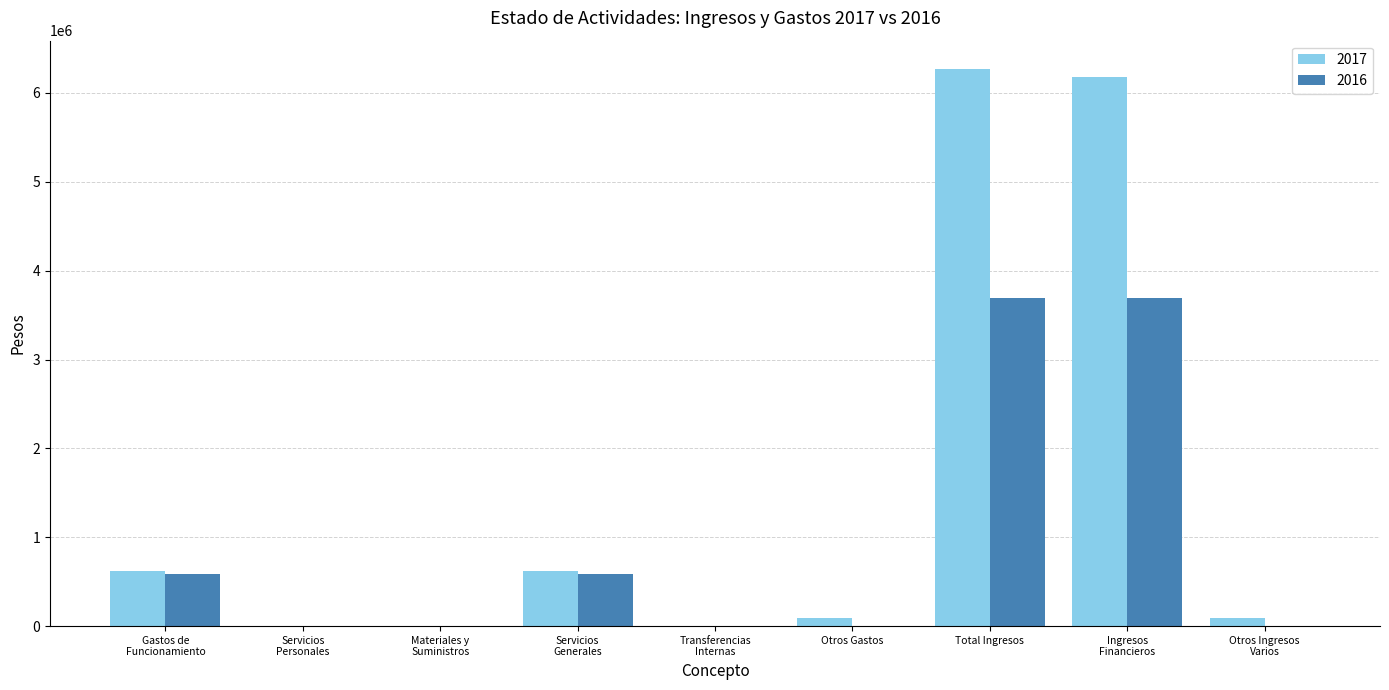

The 2017 series shows 0.0 at Materiales y
Suministros. True or false?

True